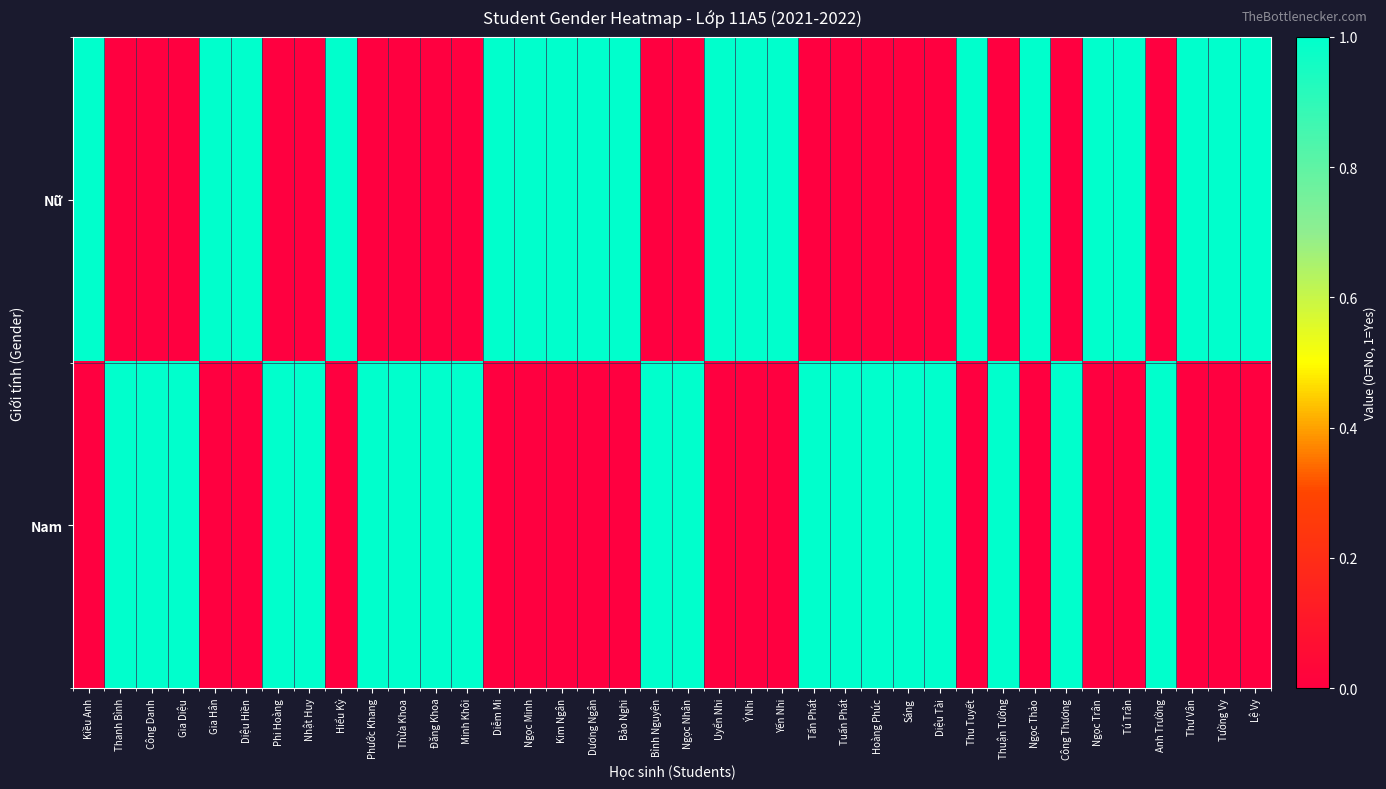

Which series has the largest range (max minus min)?

Nữ